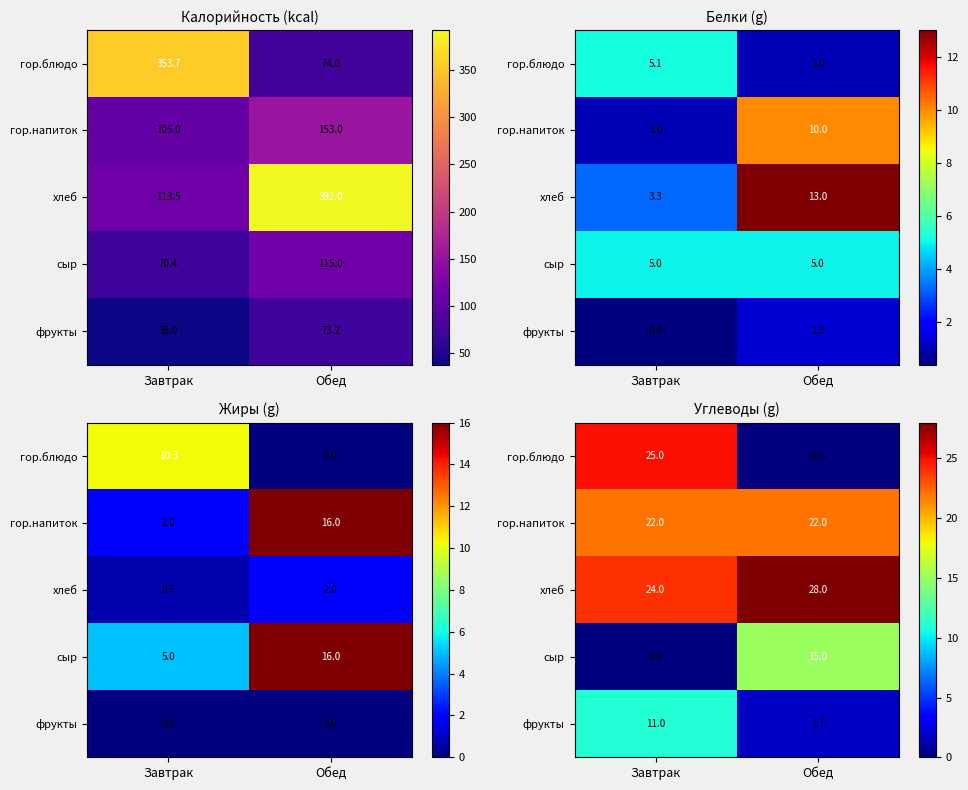

The value of сыр at Завтрак is -8.1. True or false?

False